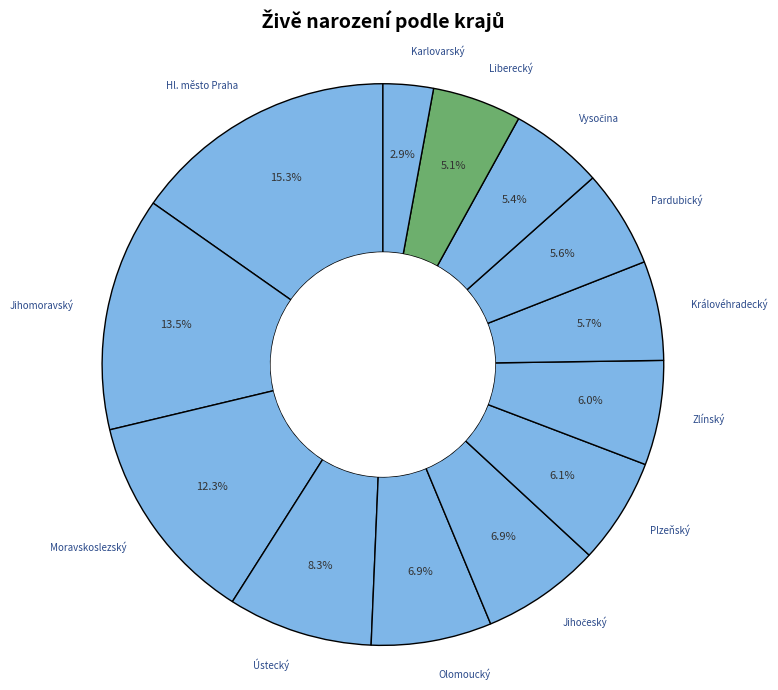

To the nearest percent, what percentage of the pie is Liberecký?

5%